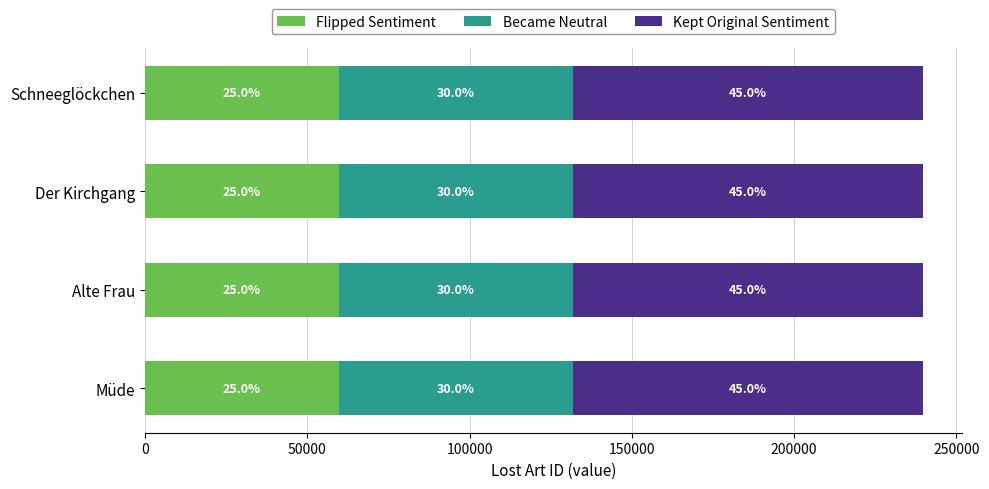

What are all the series names shown in the legend?

Flipped Sentiment, Became Neutral, Kept Original Sentiment